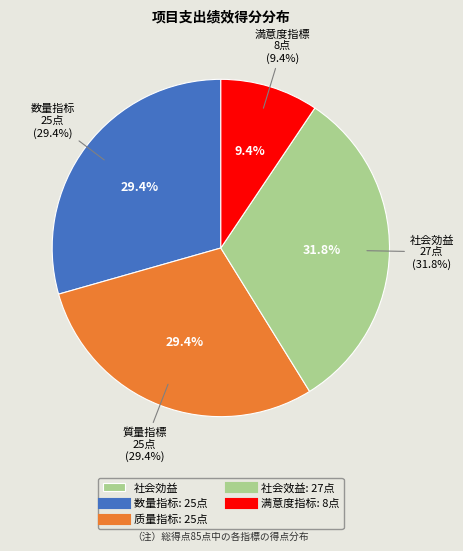

Is it true that 质量指标 is 19% of the pie?

False